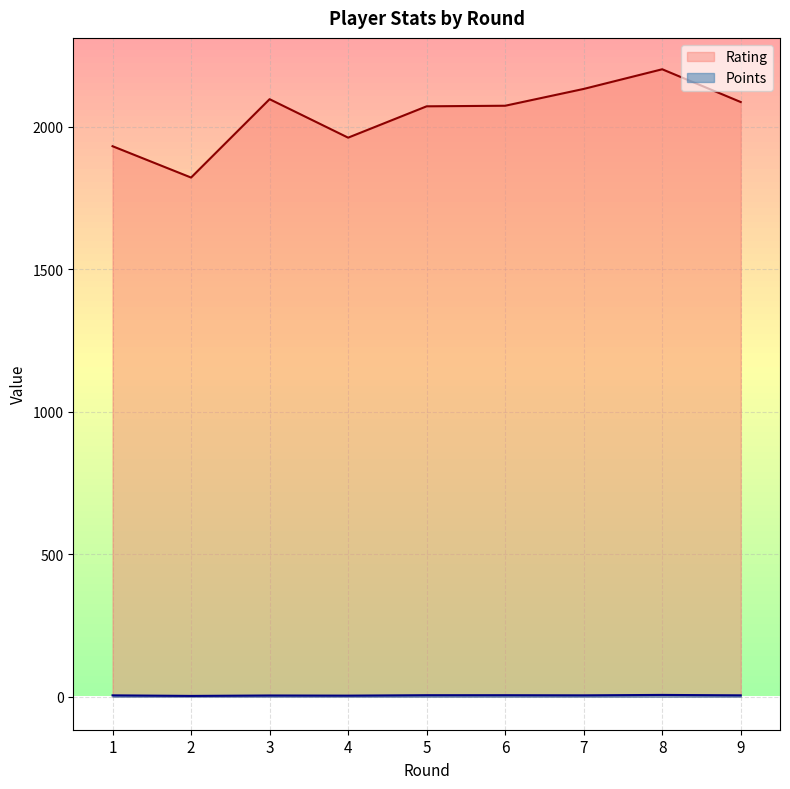

Read the Rating value at 3.

2097.0